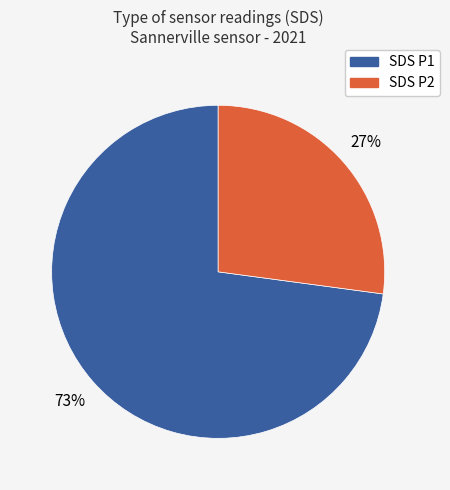

Does any single category account for the majority?

Yes